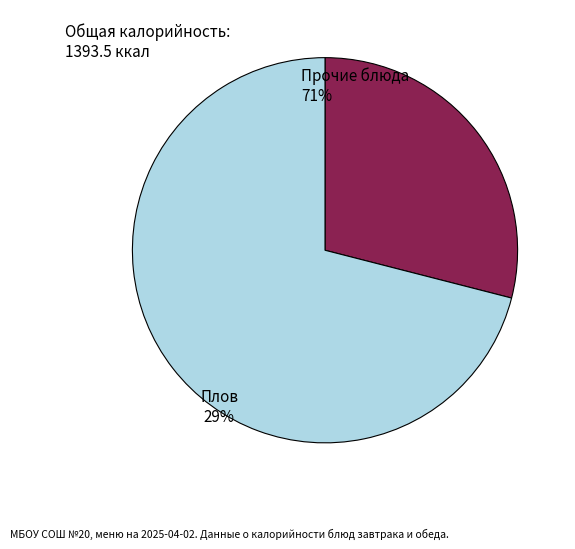

Is it true that Прочие блюда is 58% of the pie?

False